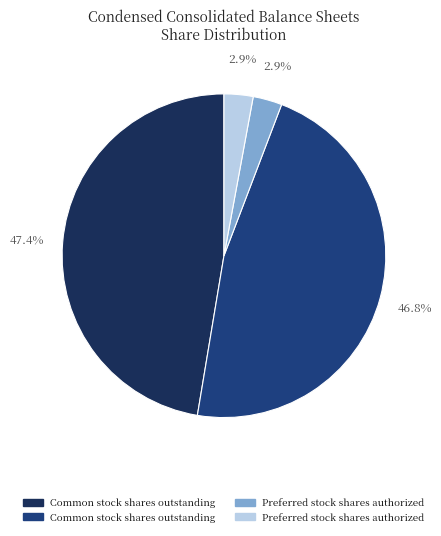

Is there a majority slice in this chart?

No